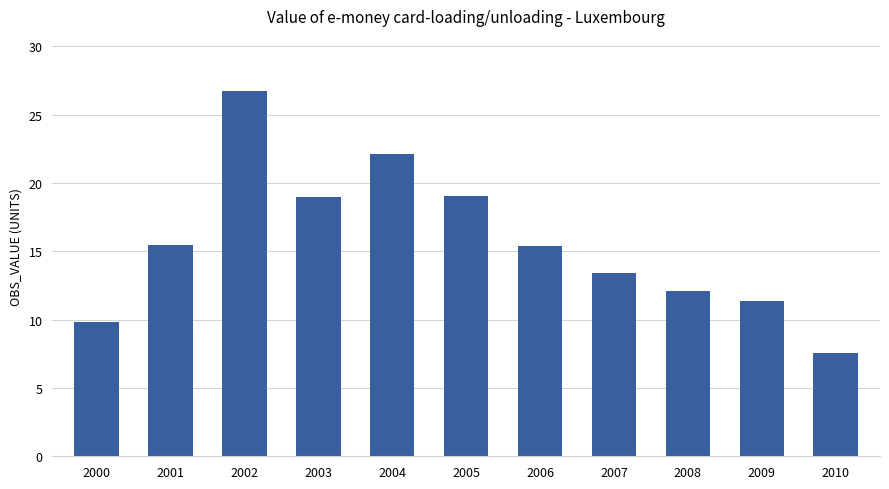

Where does the data first go above 15?

2001